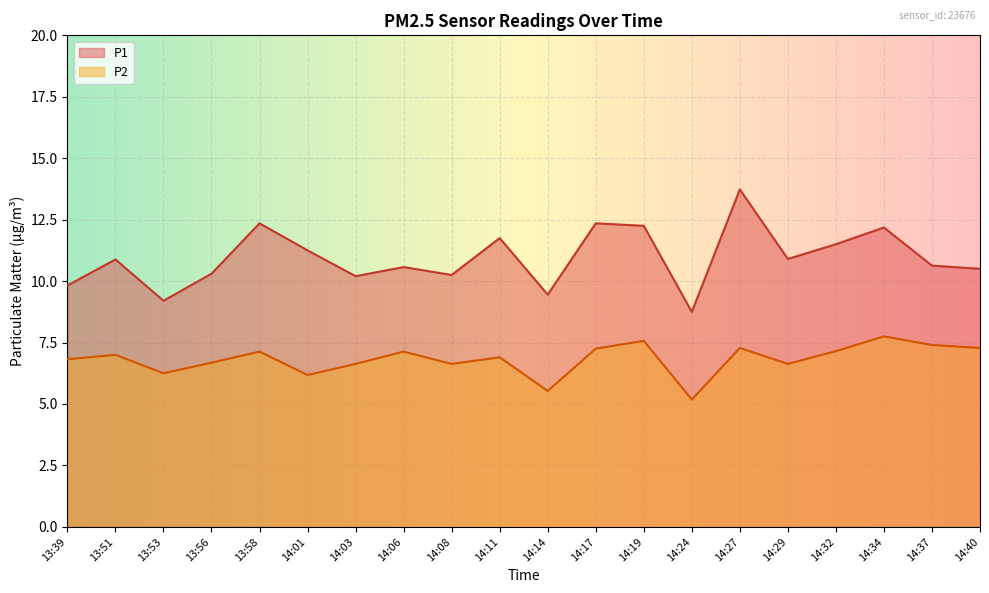

What is the average value of the P1 series?

10.9